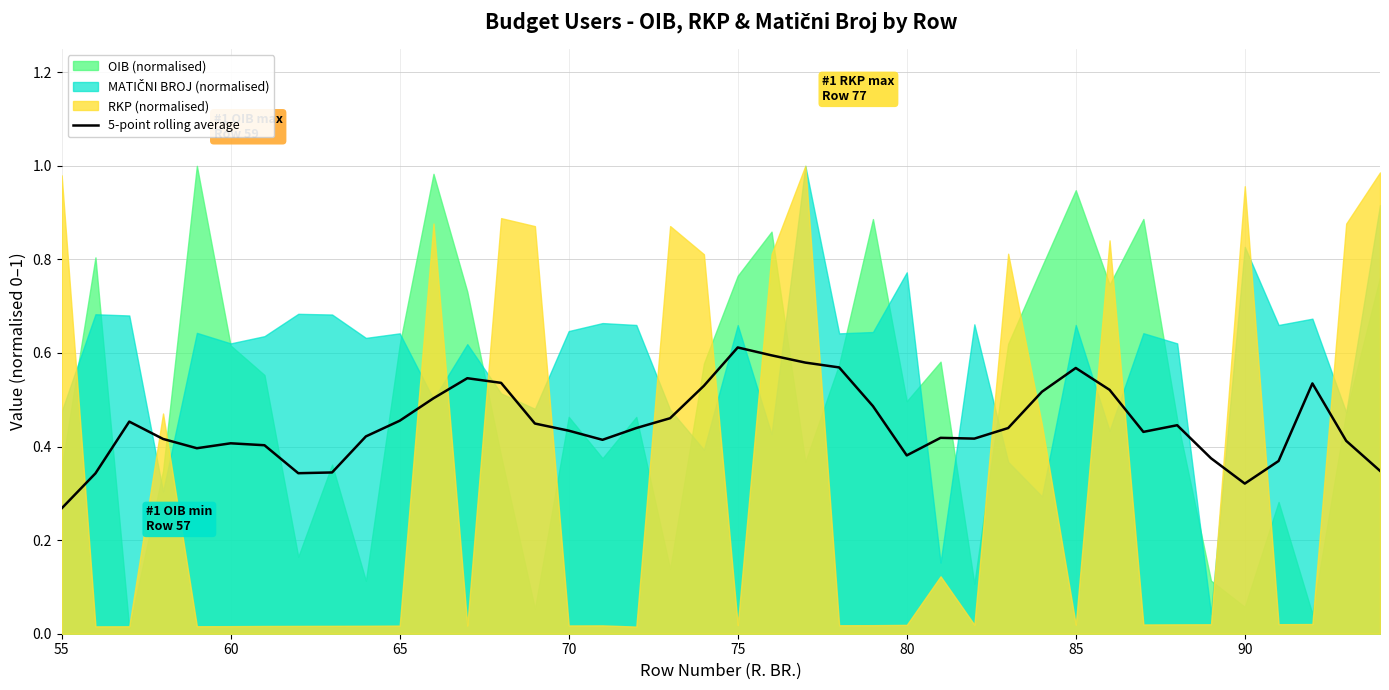

How many interior local peaks (higher than both neighbors) does the data have?

8